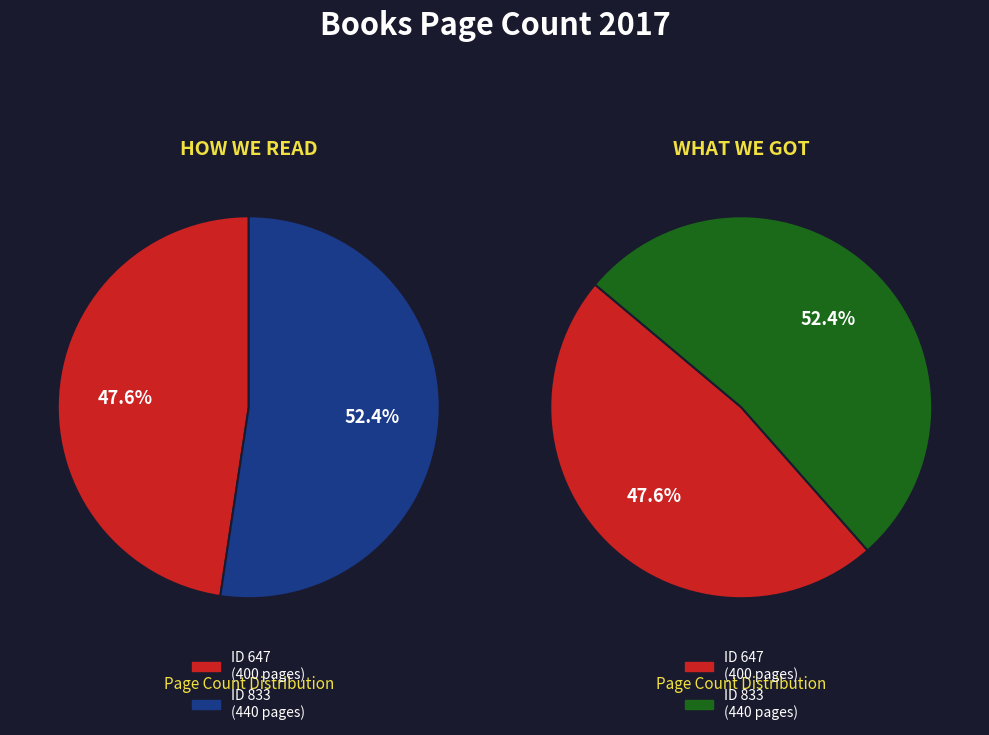

What percentage is the 647 slice, to the nearest percent?

48%